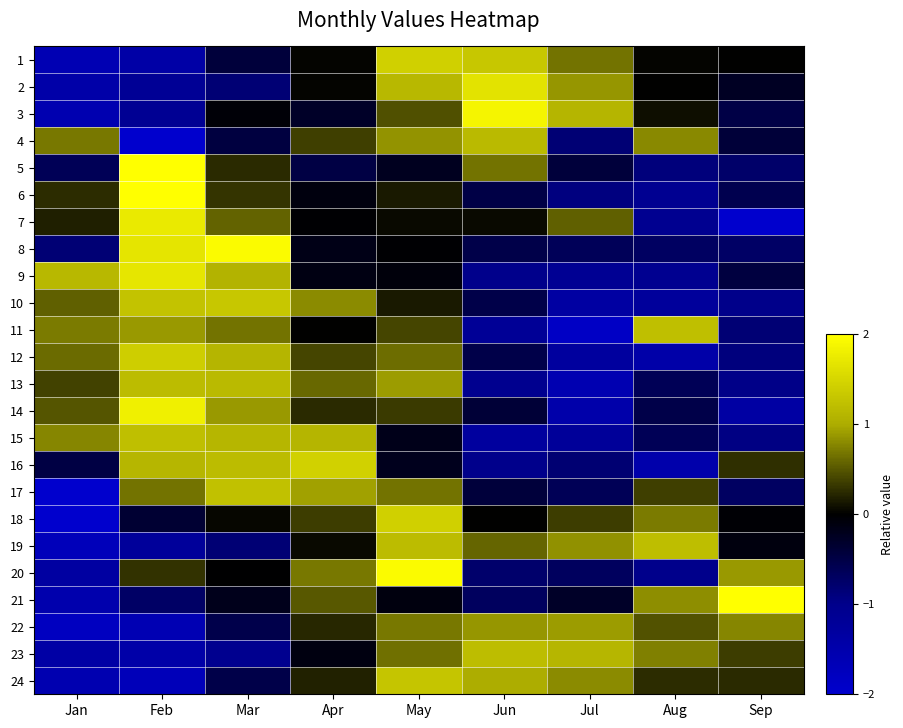

At which category does the chart reach its minimum across all series?

Jan